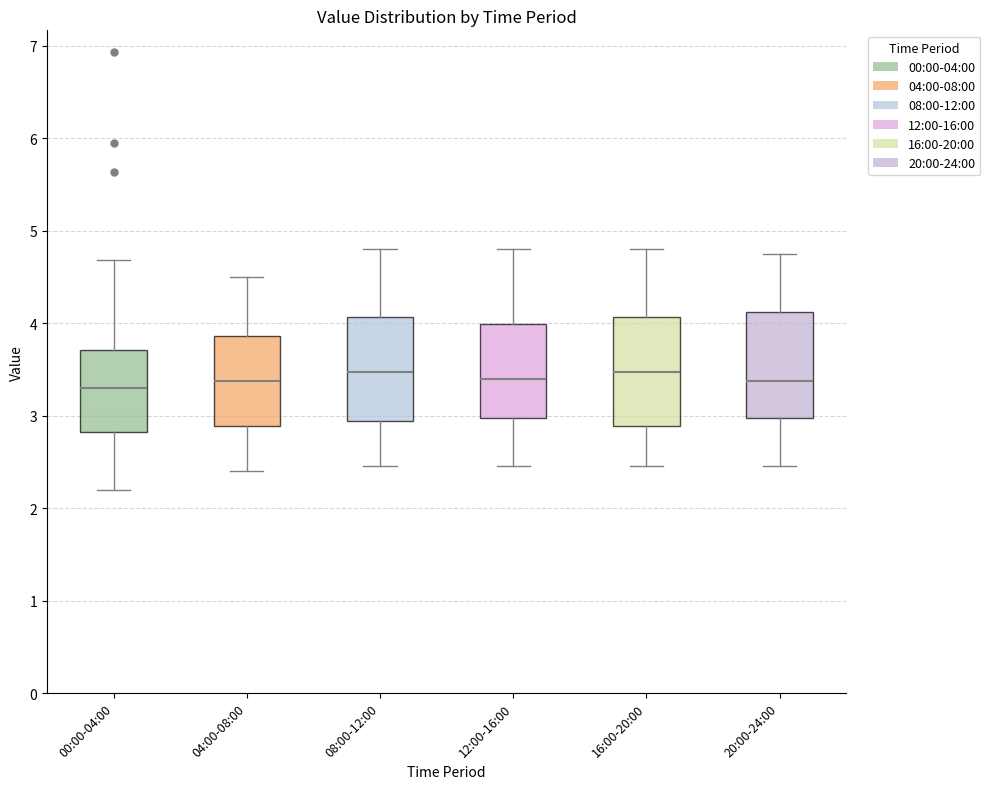

Where is the upper edge of the box for 12:00-16:00 on the y-axis? The values are not printed on the chart, so give them approximately, as read against the axis.

4.0